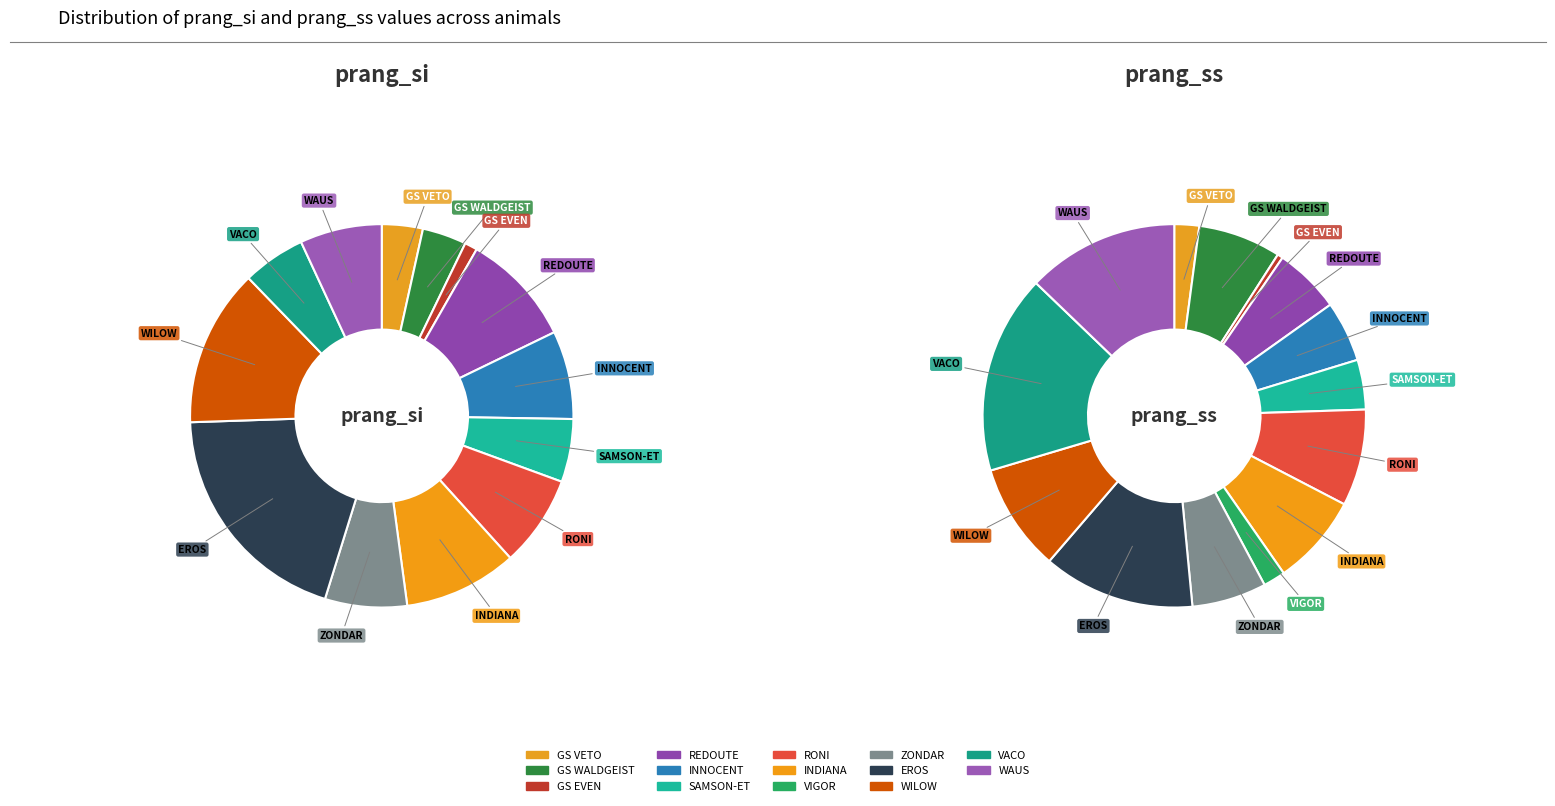

How much of the chart is everything except GS WALDGEIST?

96.3%